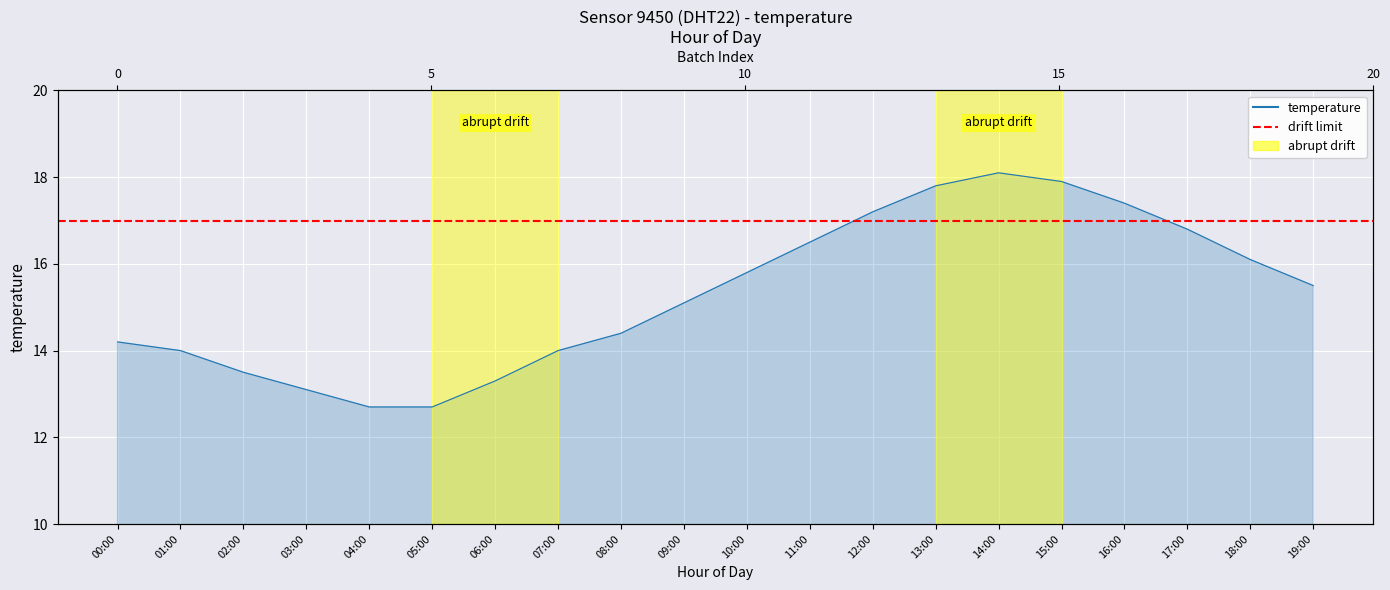

How many lines are shown in the chart?

1